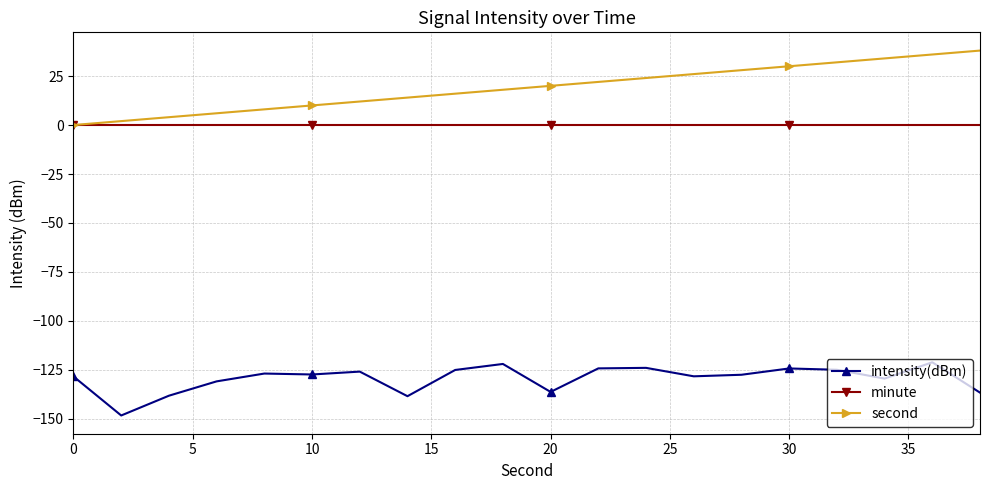

What is the value of the intensity(dBm) point at the 13th from the left?

-123.9